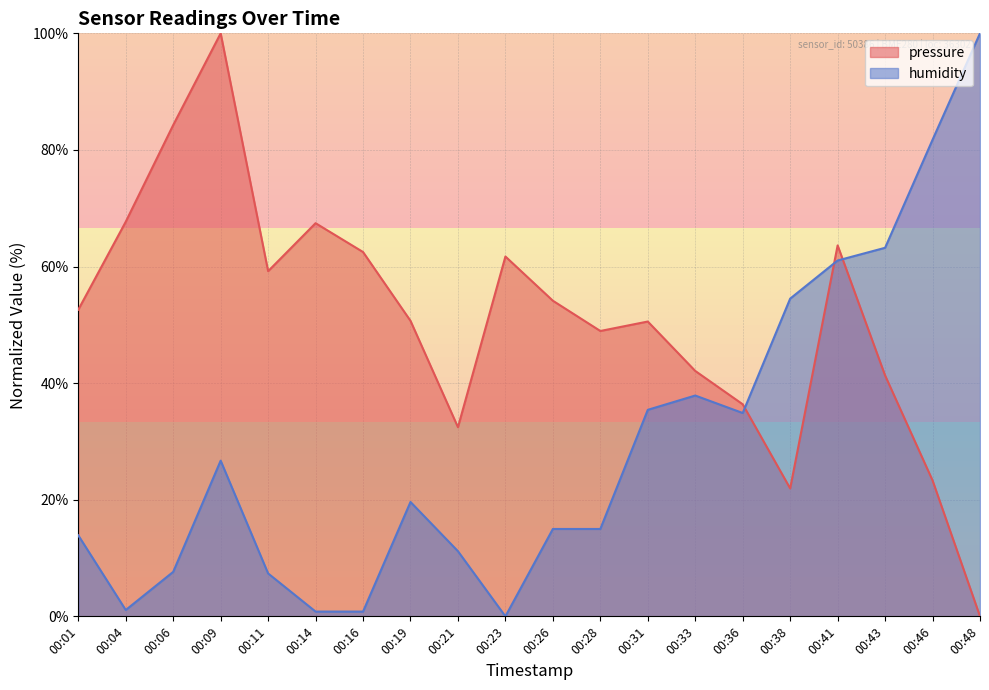

What is the sum of the humidity values at 00:16 and 00:14?

1.6